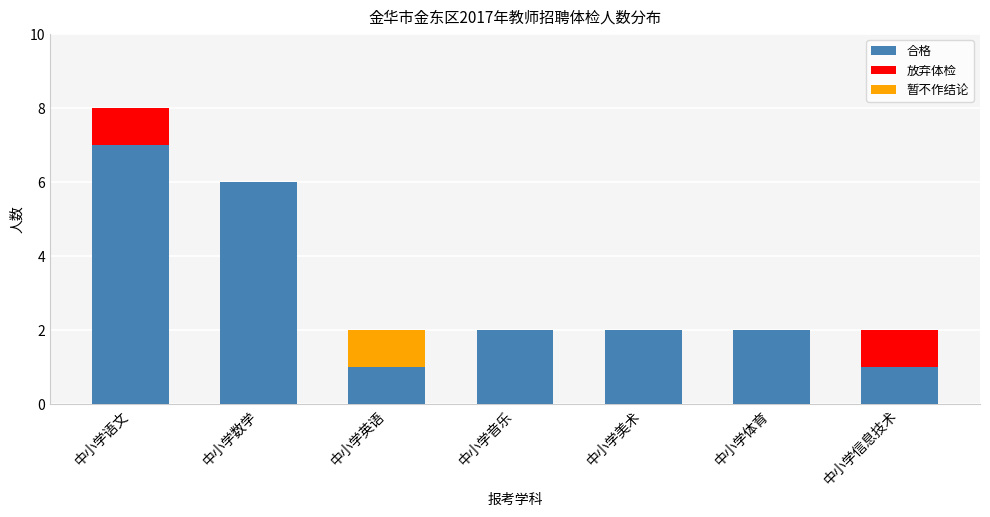

Reading right to left, what are the values for 合格?

中小学信息技术=1	中小学体育=2	中小学美术=2	中小学音乐=2	中小学英语=1	中小学数学=6	中小学语文=7